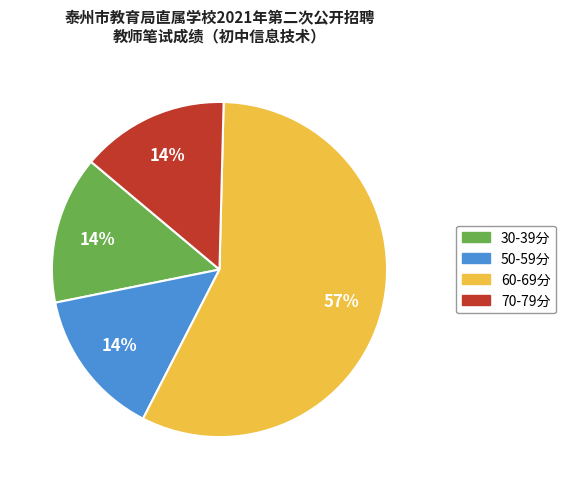

To the nearest percent, what is the difference between the largest and smallest slice percentages?

43%